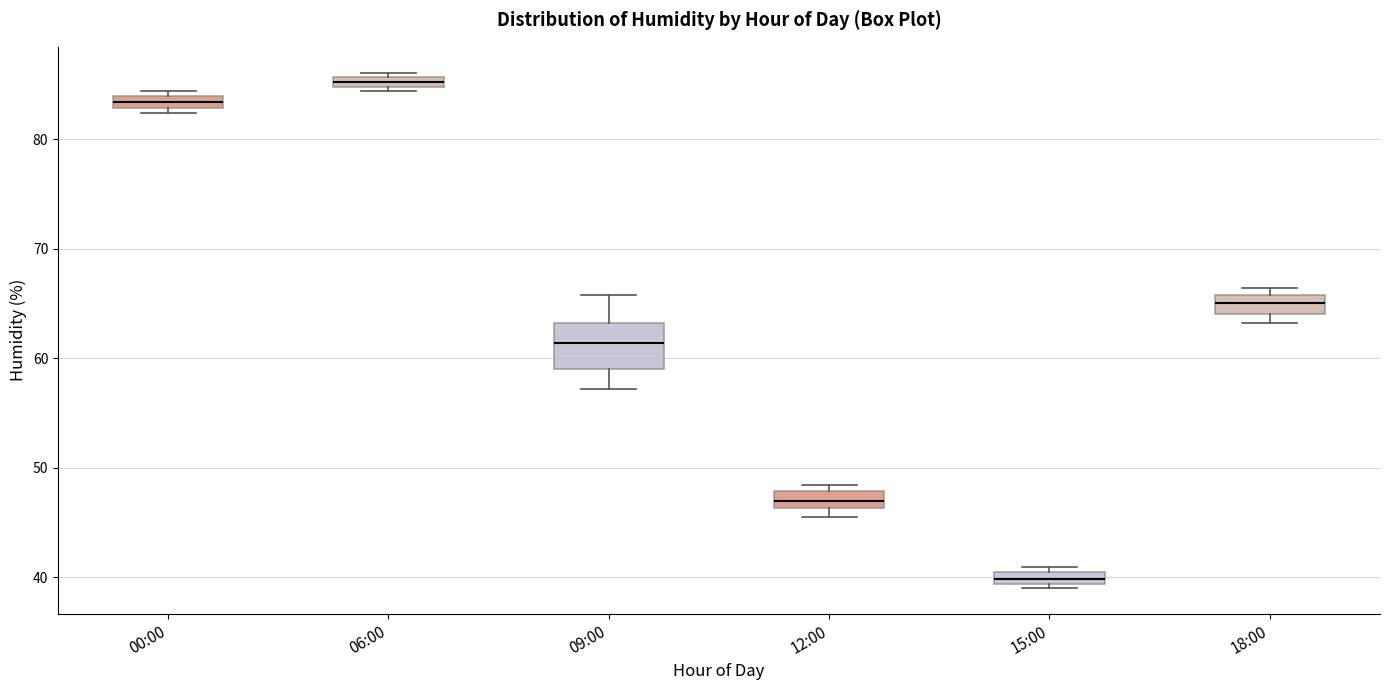

Which box's median line is the lowest?

15:00